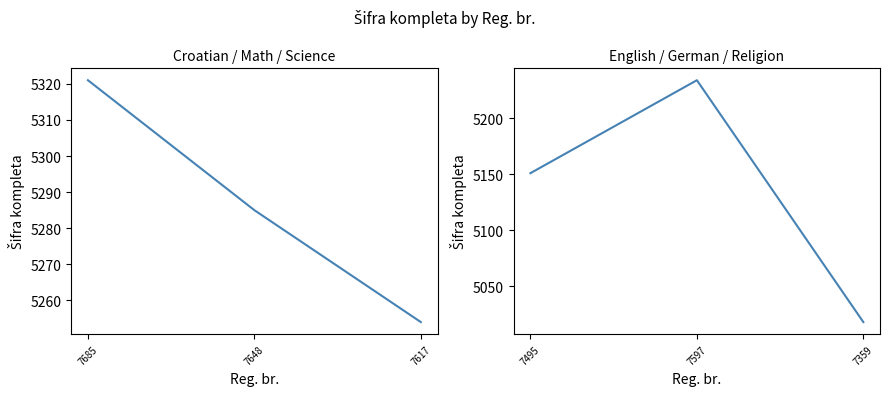

At how many categories does at least one series exceed 5084?

3